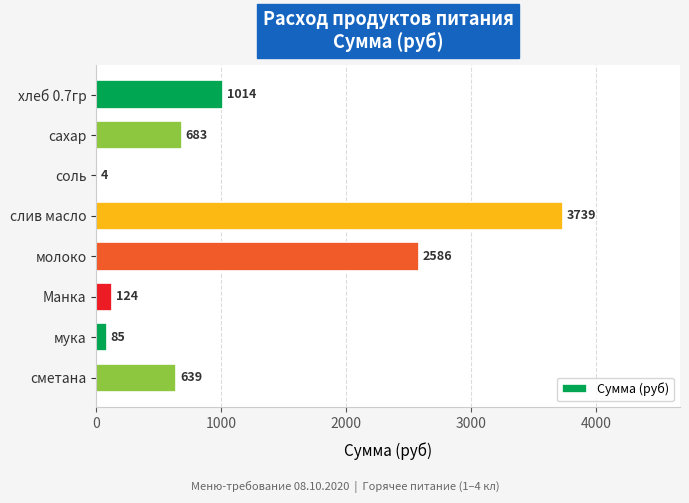

Which category has the highest value across all series?

слив масло